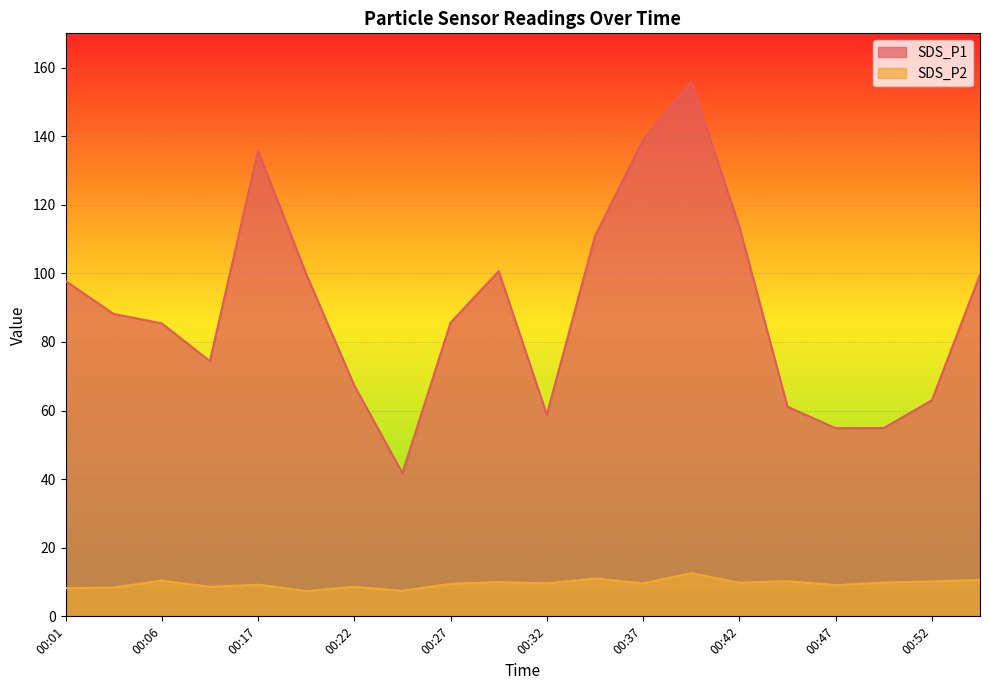

List the labels in order of SDS_P1 value, largest first.

00:39, 00:37, 00:17, 00:42, 00:34, 00:29, 00:19, 00:54, 00:01, 00:04, 00:27, 00:06, 00:09, 00:22, 00:52, 00:44, 00:32, 00:49, 00:47, 00:24